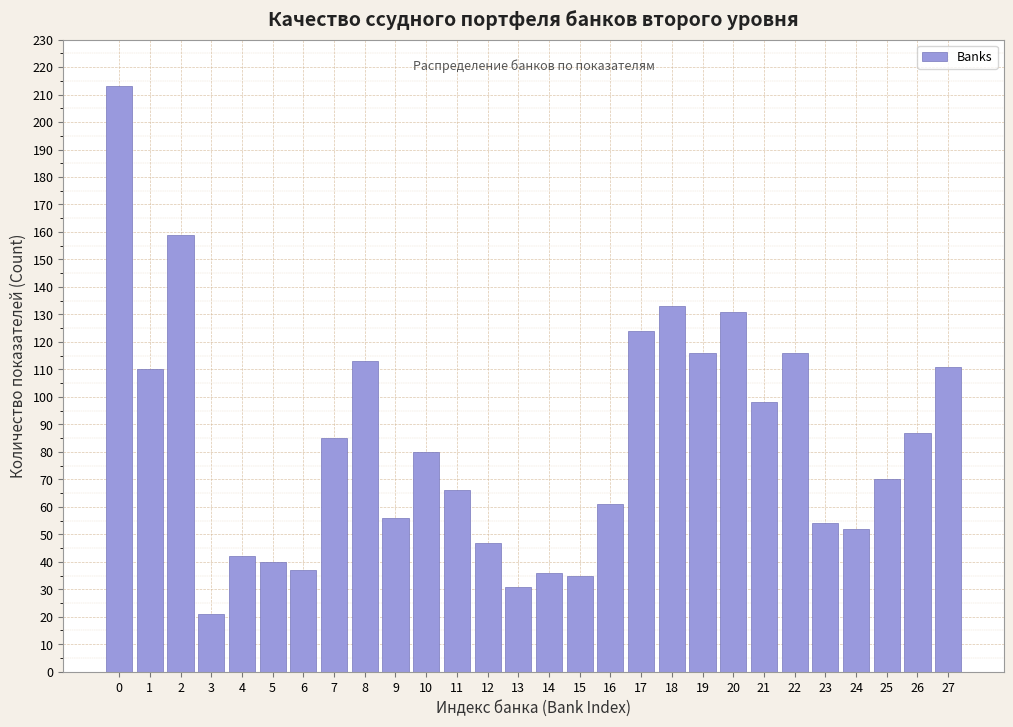

Reading right to left, transcribe all the data shown in this chart.

111	87	70	52	54	116	98	131	116	133	124	61	35	36	31	47	66	80	56	113	85	37	40	42	21	159	110	213